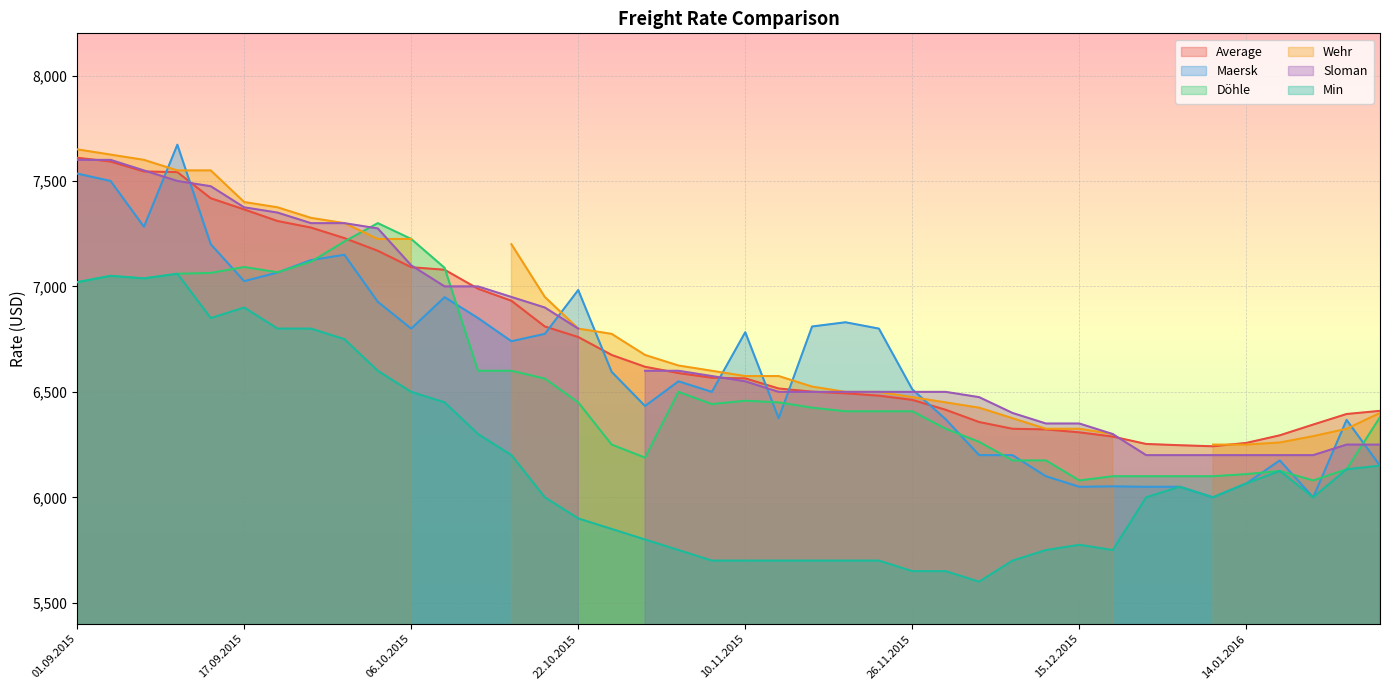

True or false: Min and Average intersect in this chart.

False